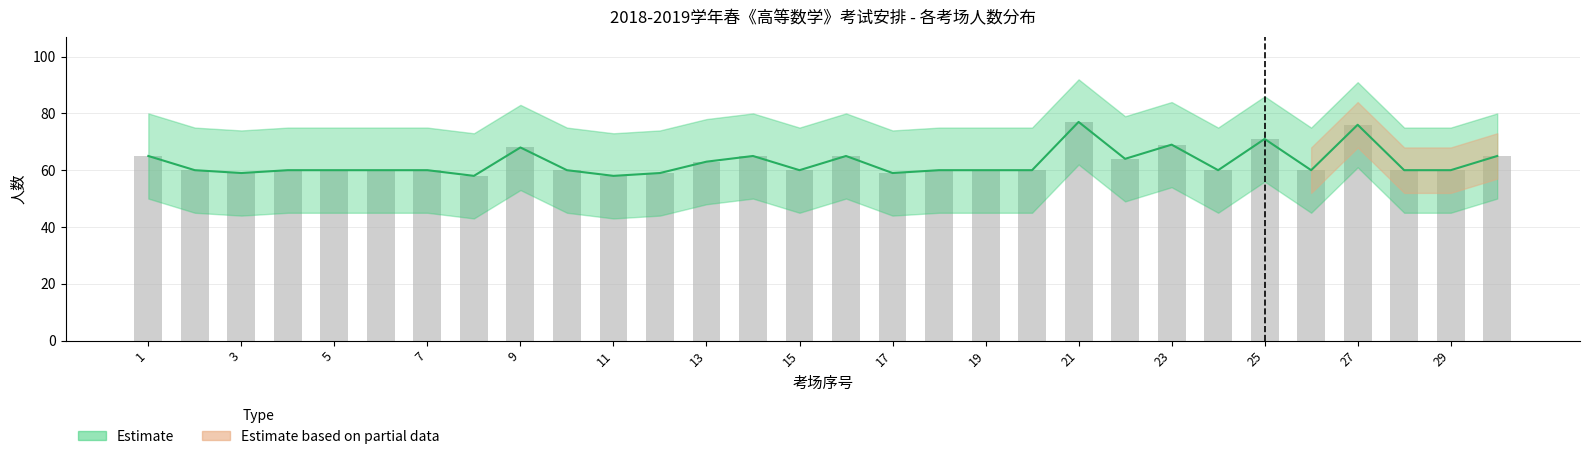

What is the difference between the maximum and minimum values?

19